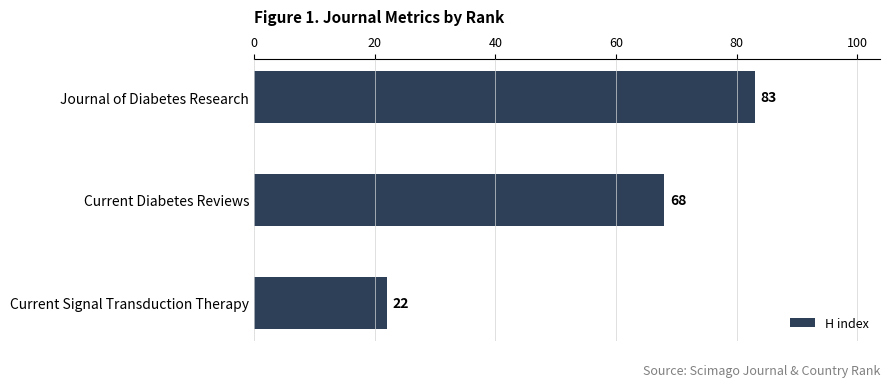

At which label is the value closest to 52?

Current Diabetes Reviews